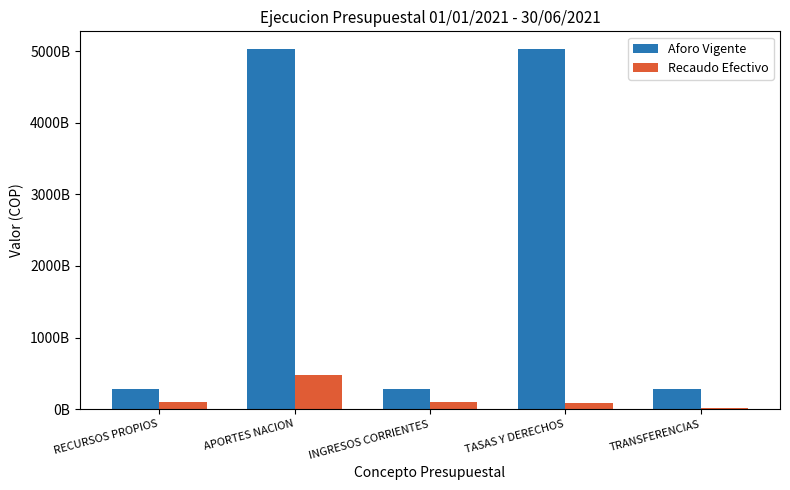

What is the average value of the Aforo Vigente series?

2180149916866.8